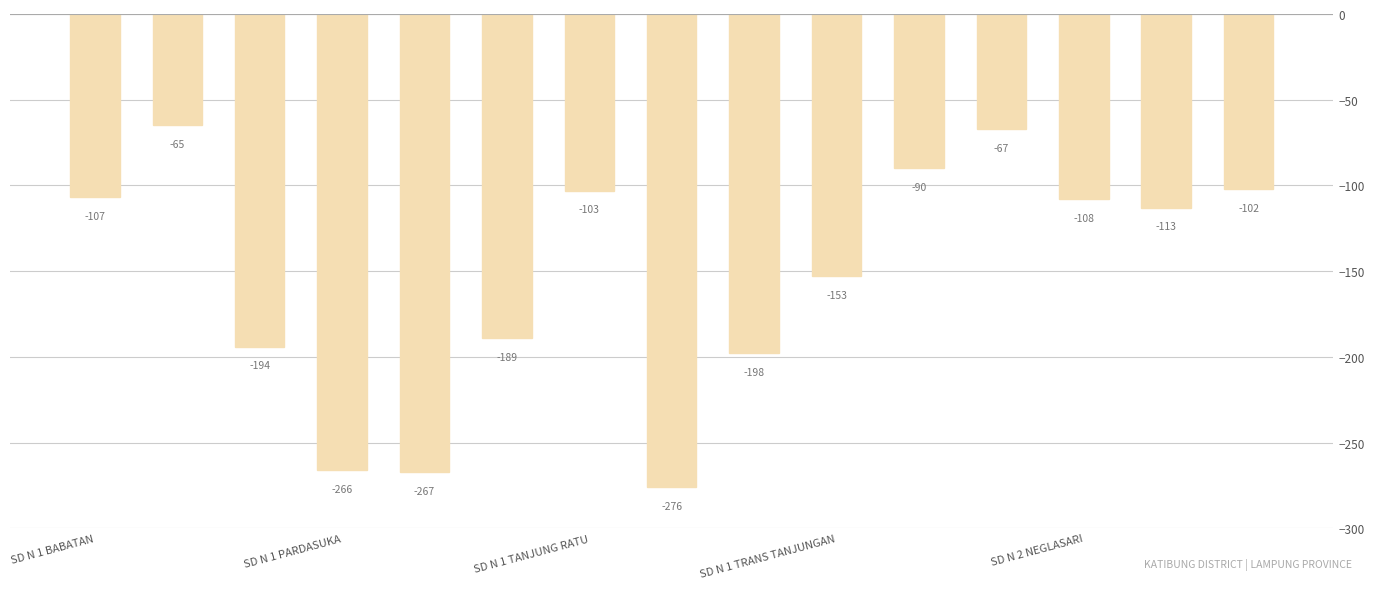

What is the difference between the maximum and second lowest values?

202